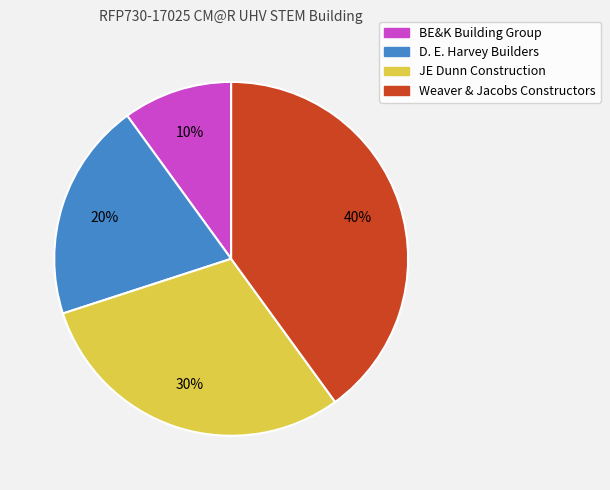

To the nearest percent, what portion does JE Dunn Construction represent?

30%